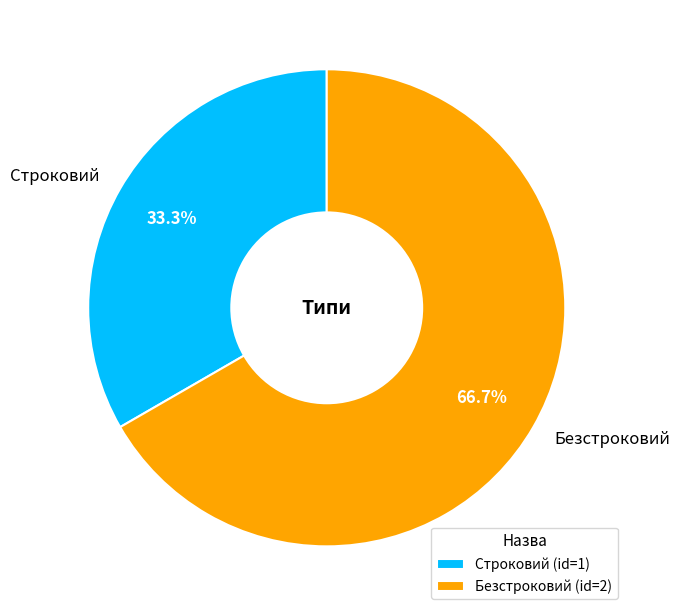

How much of the chart is everything except Безстроковий?

33.3%